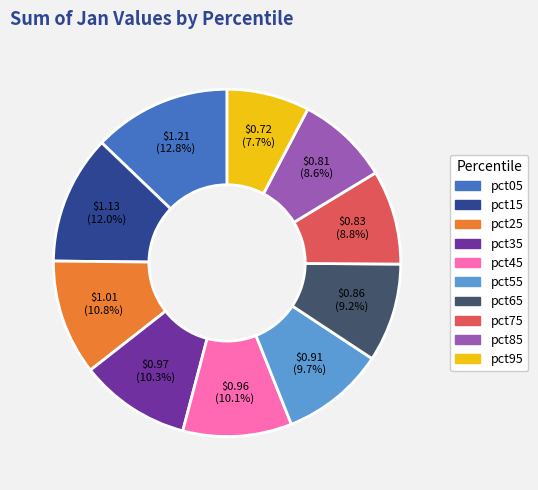

To the nearest percent, what is the difference between the largest and smallest slice percentages?

5%